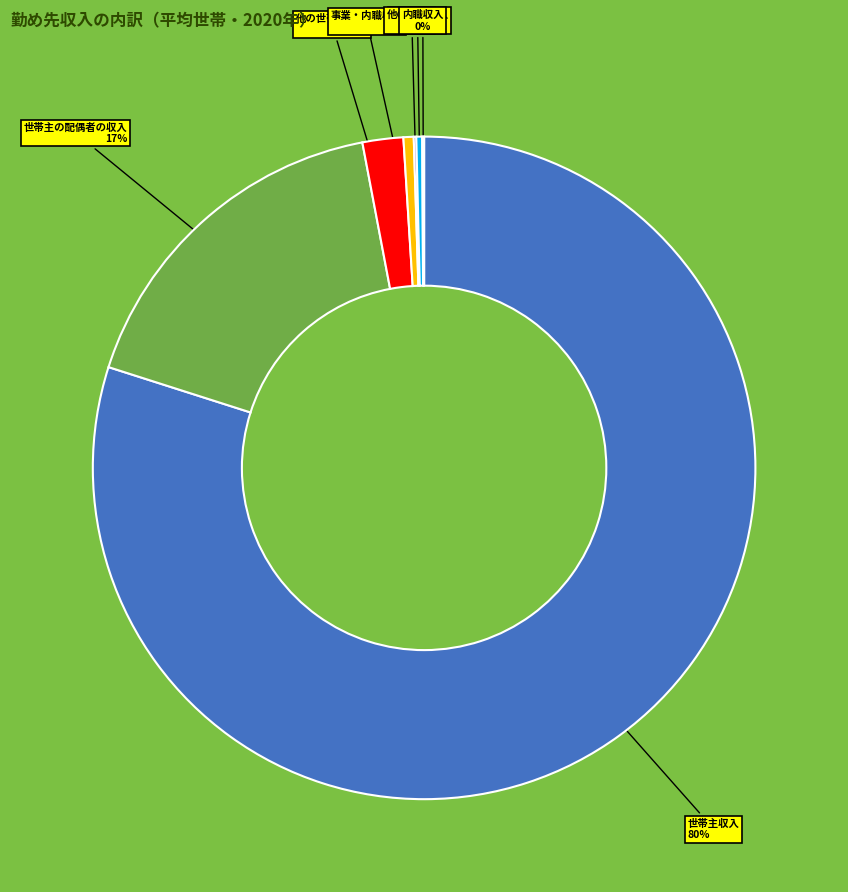

Which slice is the largest?

世帯主収入